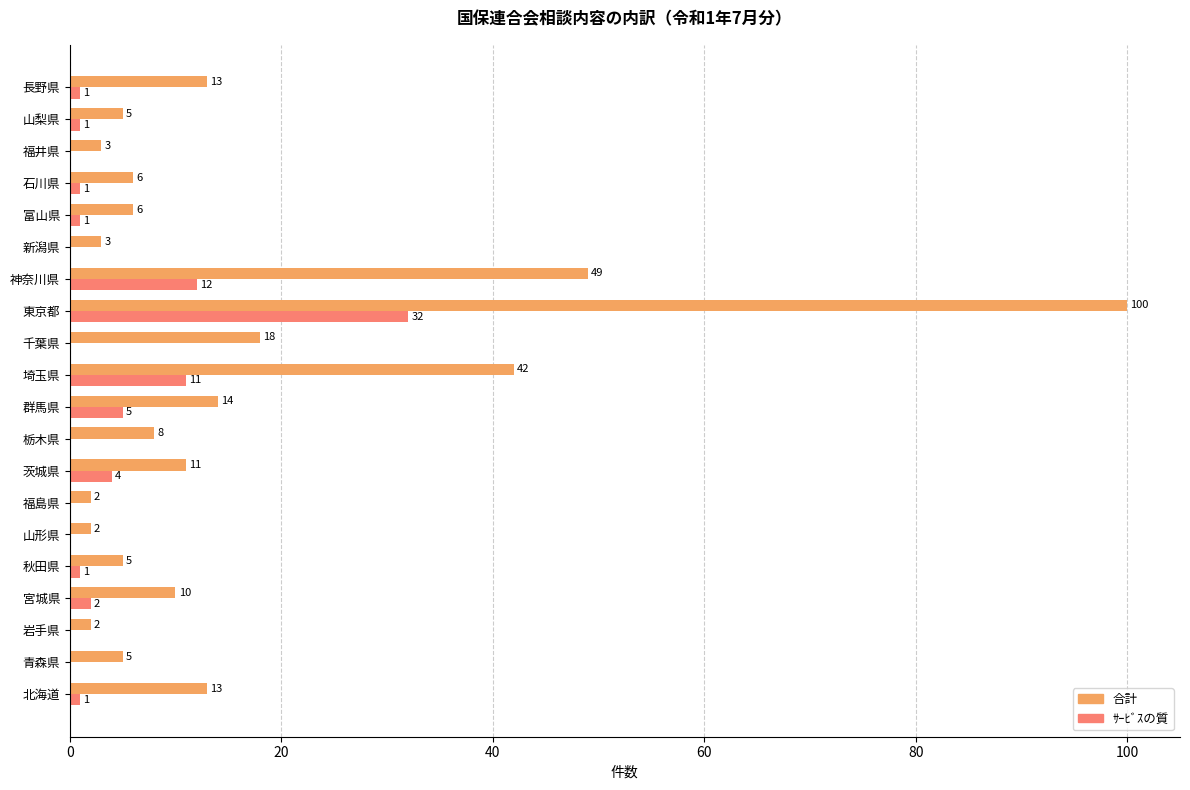

What are all the series names shown in the legend?

合計, ｻｰﾋﾞｽの質